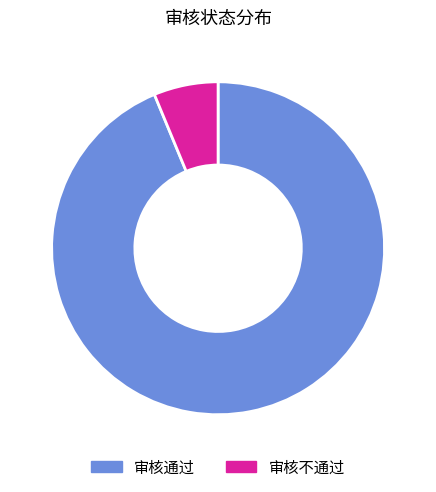

What is the ratio of the value at 审核通过 to the value at 审核不通过?

15.0